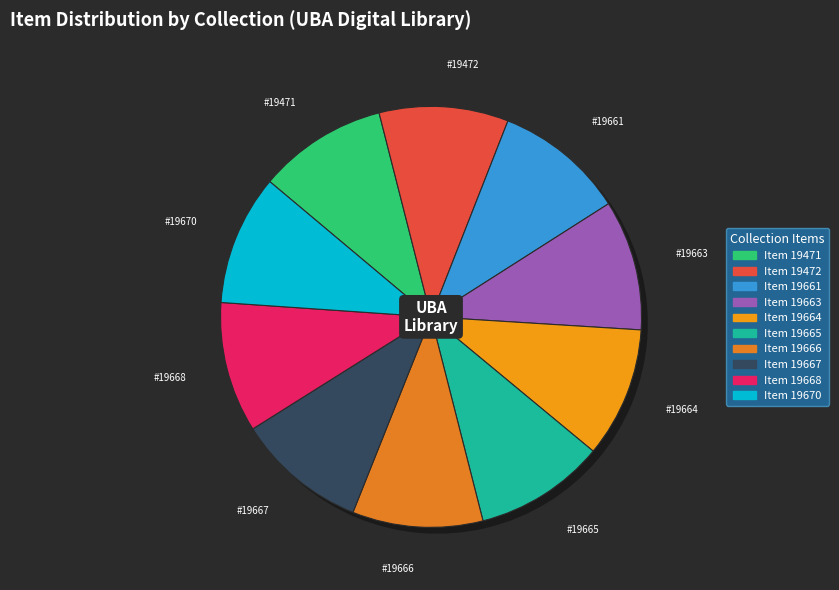

Do Item 19664 and Item 19668 together represent more than half of the pie?

No